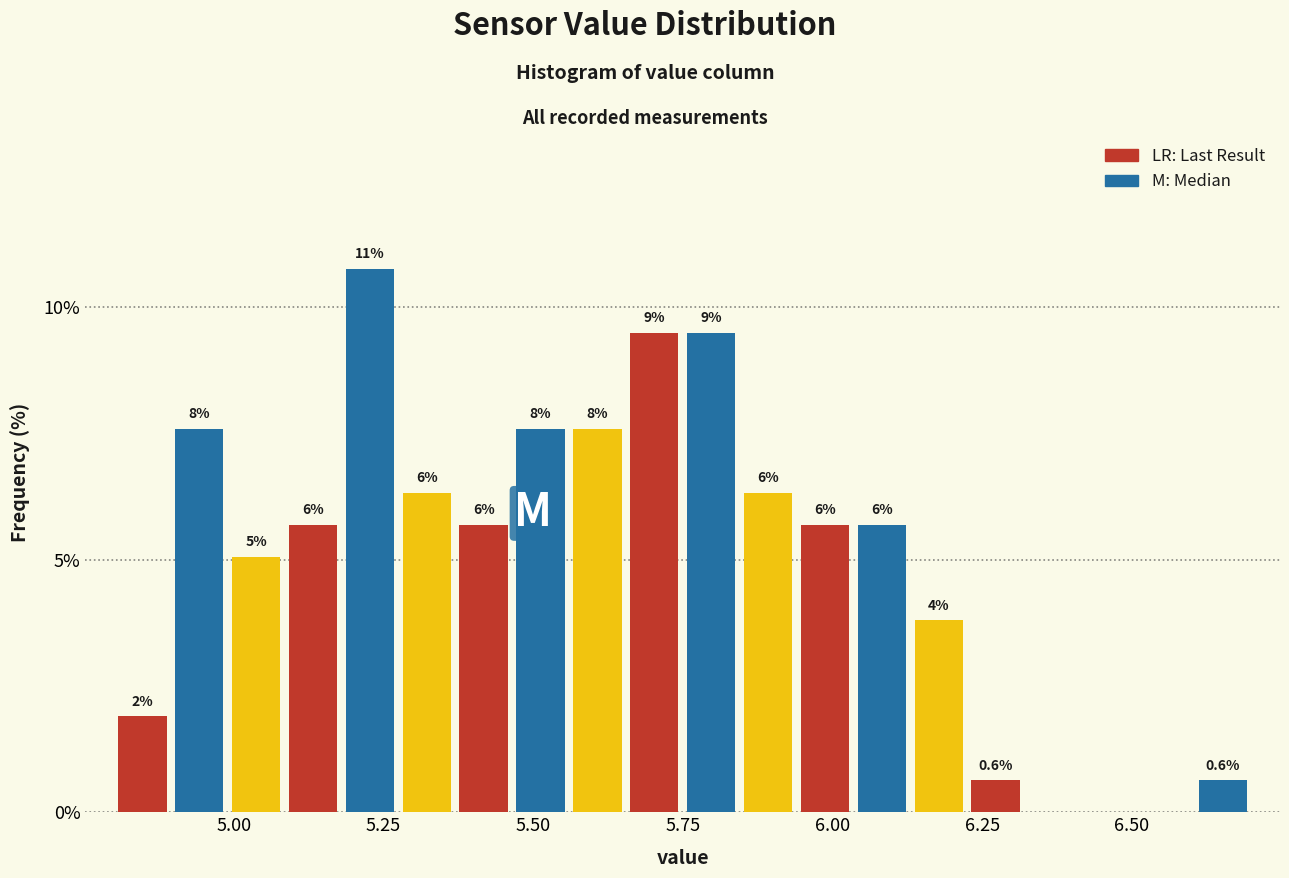

Around what value on the x-axis is the tallest bar? Give the approximate position of its centre, as read against the axis.

5.25